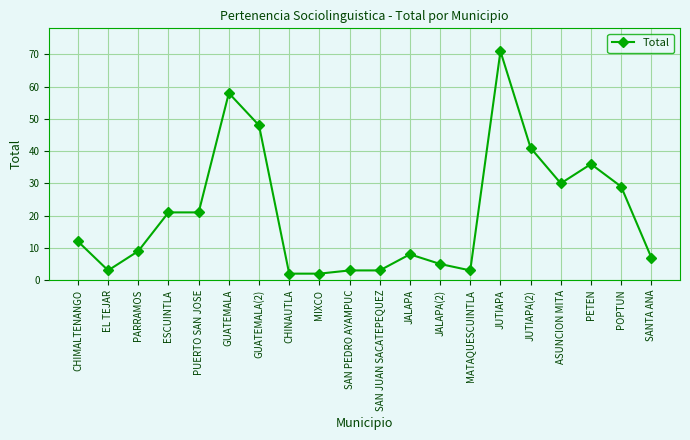

The value at CHIMALTENANGO is 18. True or false?

False